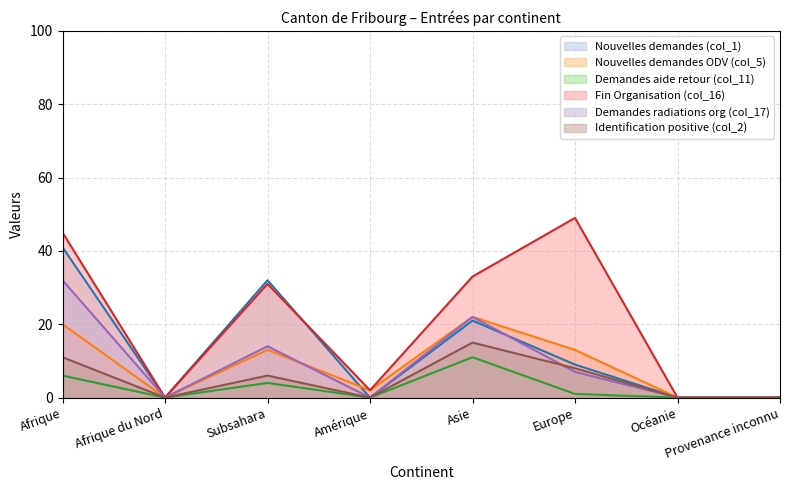

How many lines are shown in the chart?

6